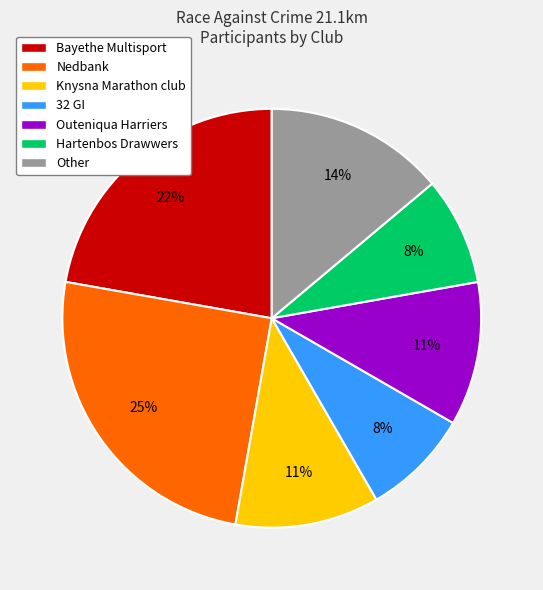

How many slices are in this pie chart?

7